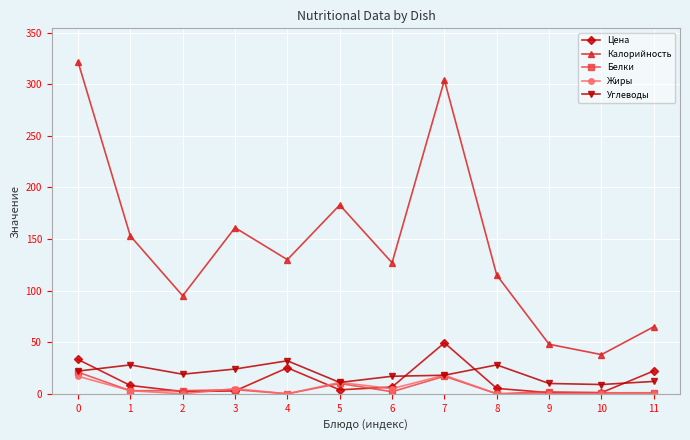

Does the chart display data point markers on the line(s)?

Yes